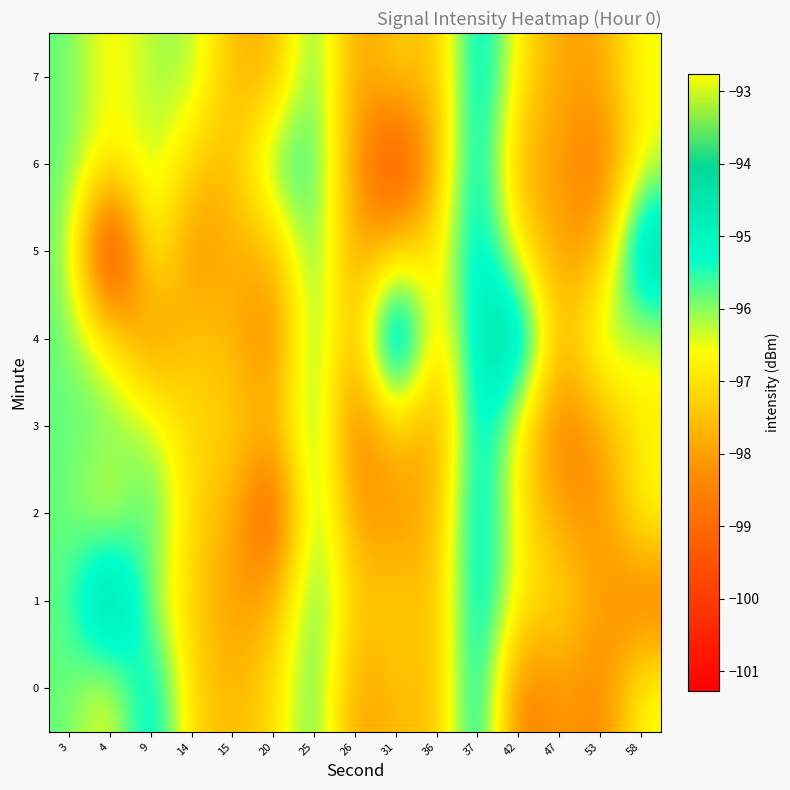

What is the difference between the highest and lowest values at 14?

2.4